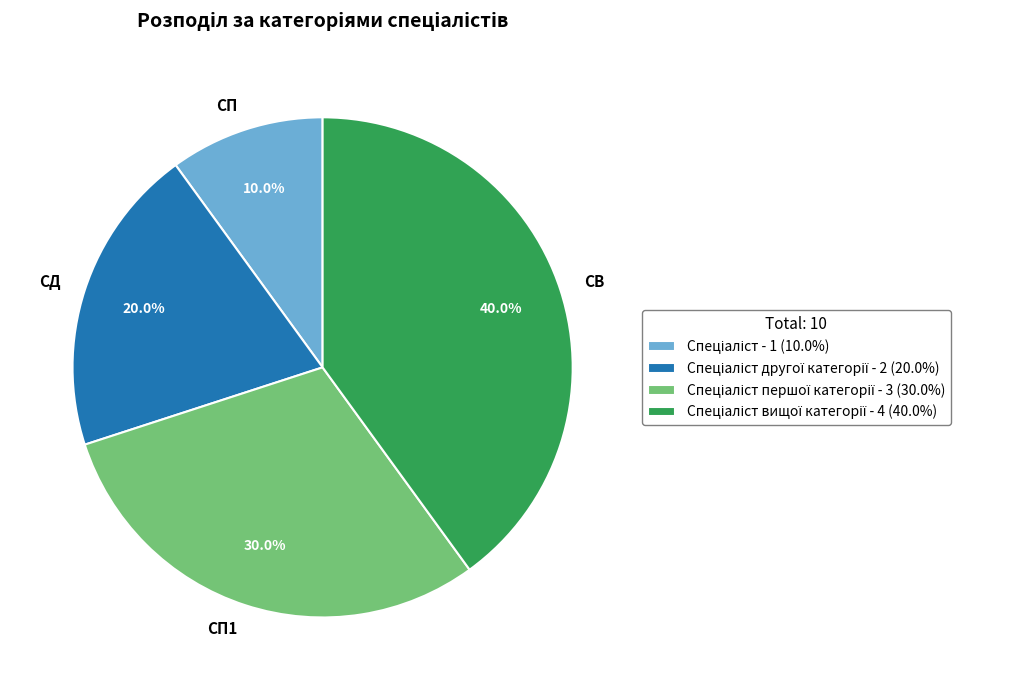

Which has a higher value, СП or СП1?

СП1